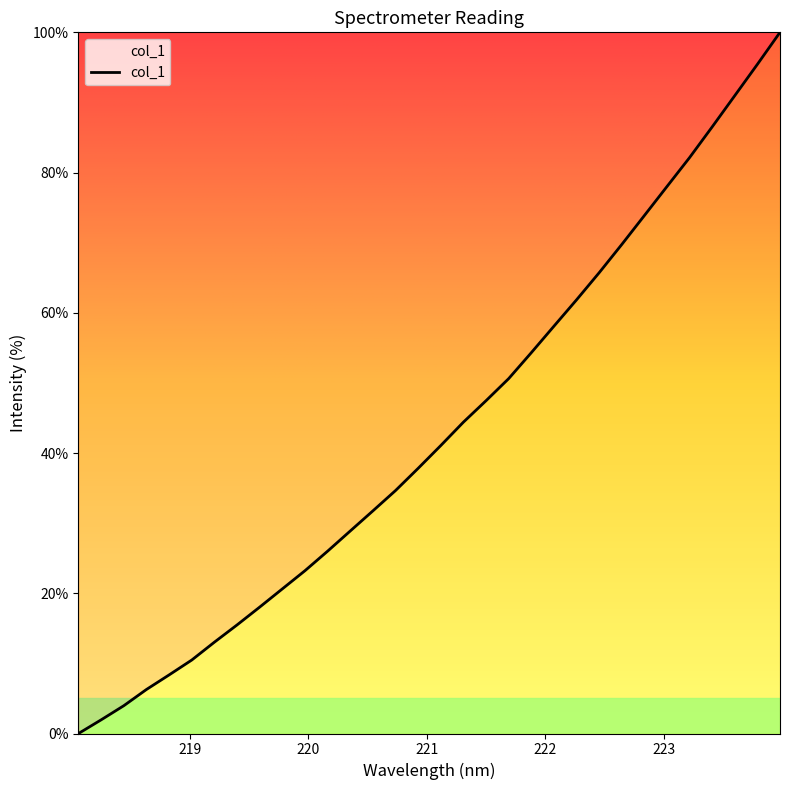

What is the difference between the maximum and minimum values?

100.0